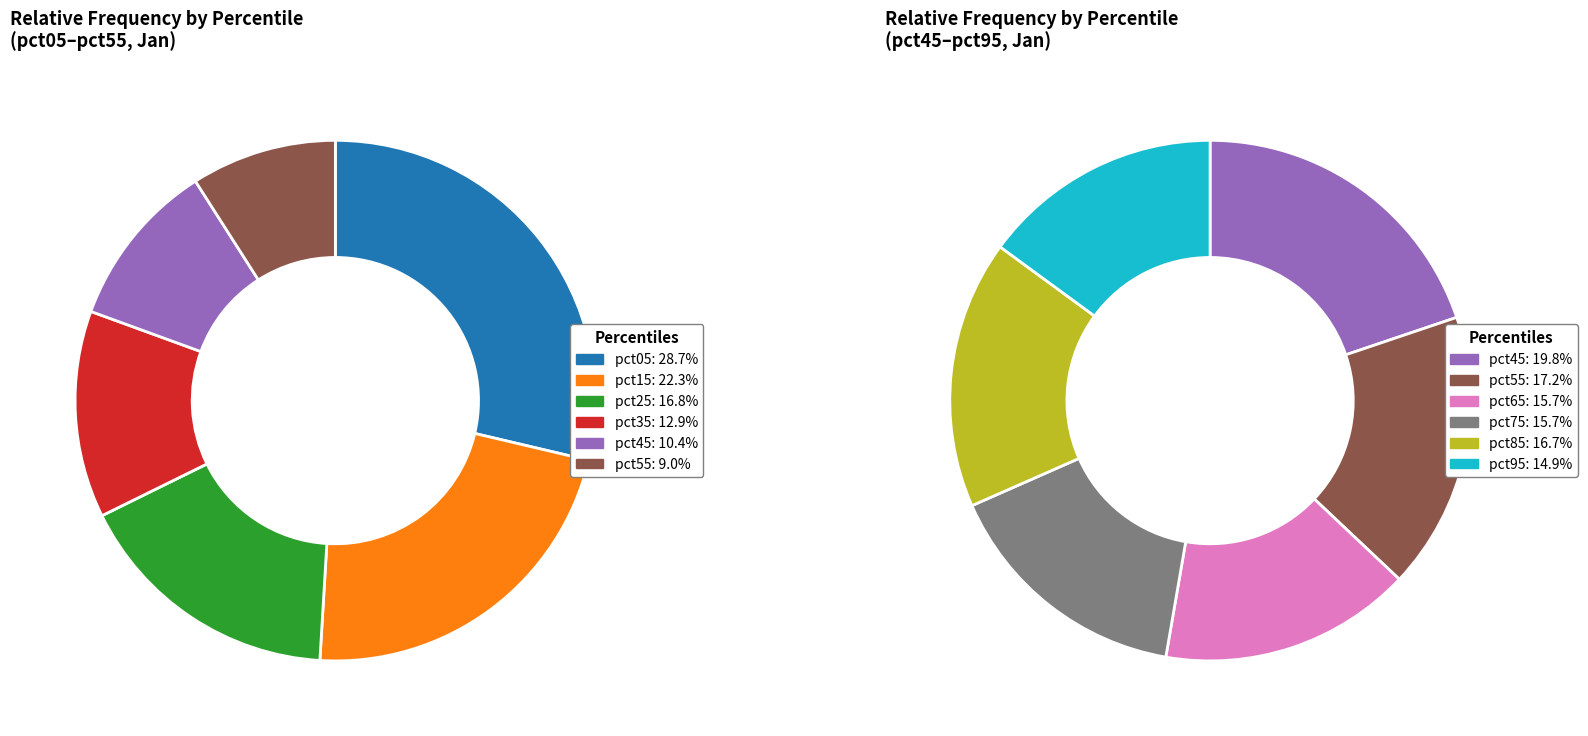

Which has a higher value, pct95 or pct55?

pct55